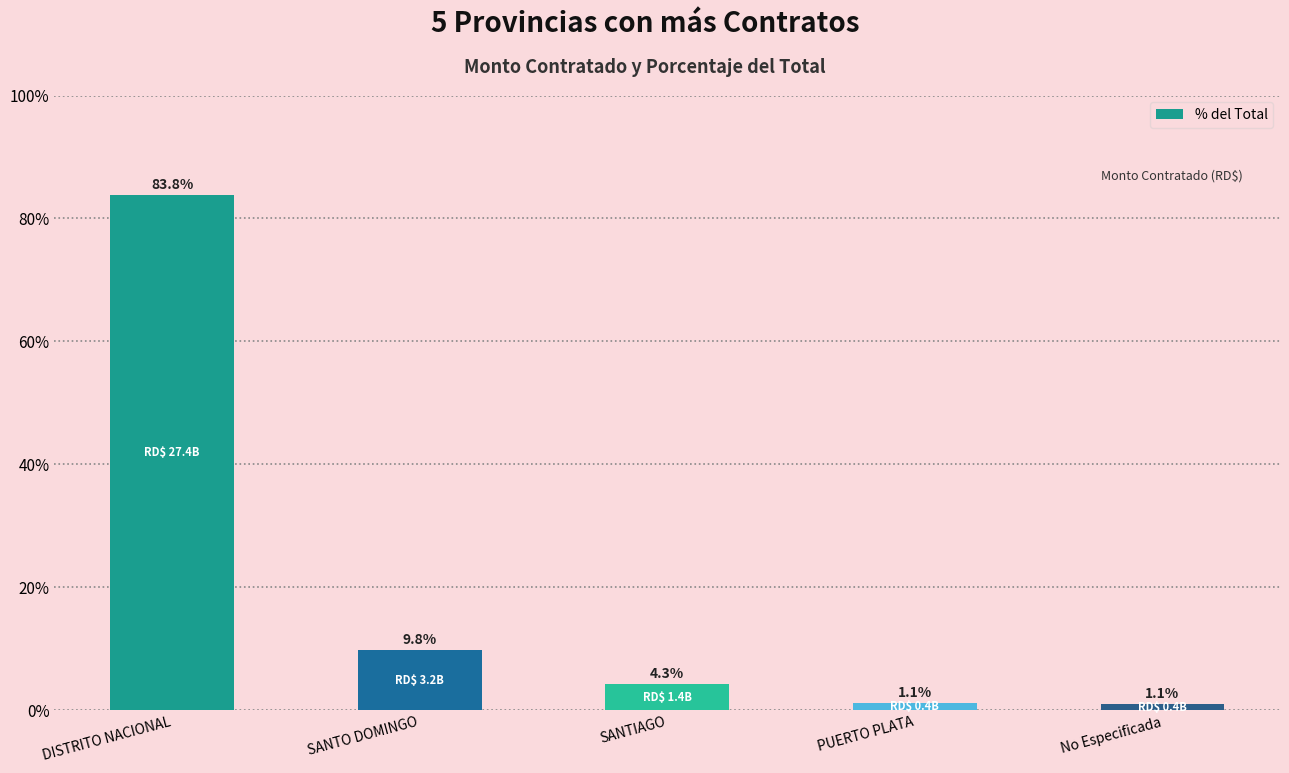

Count the number of data series in this chart.

1